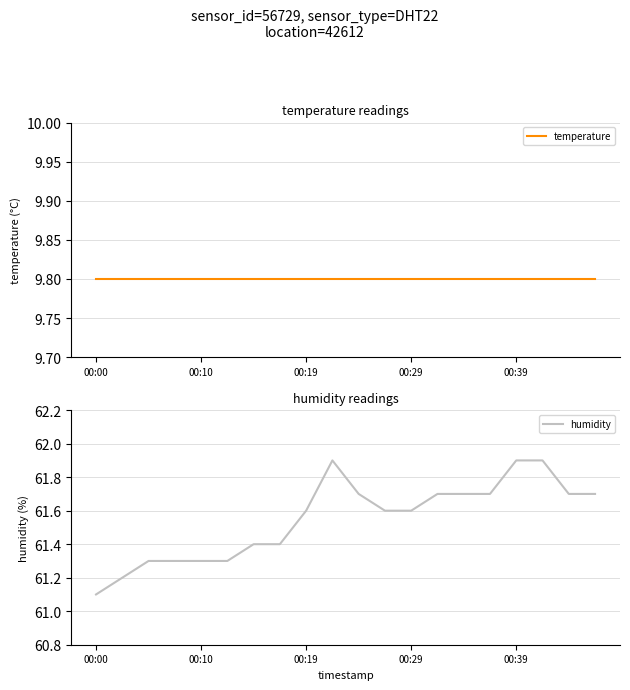

What is the highest value of the humidity series?

61.9